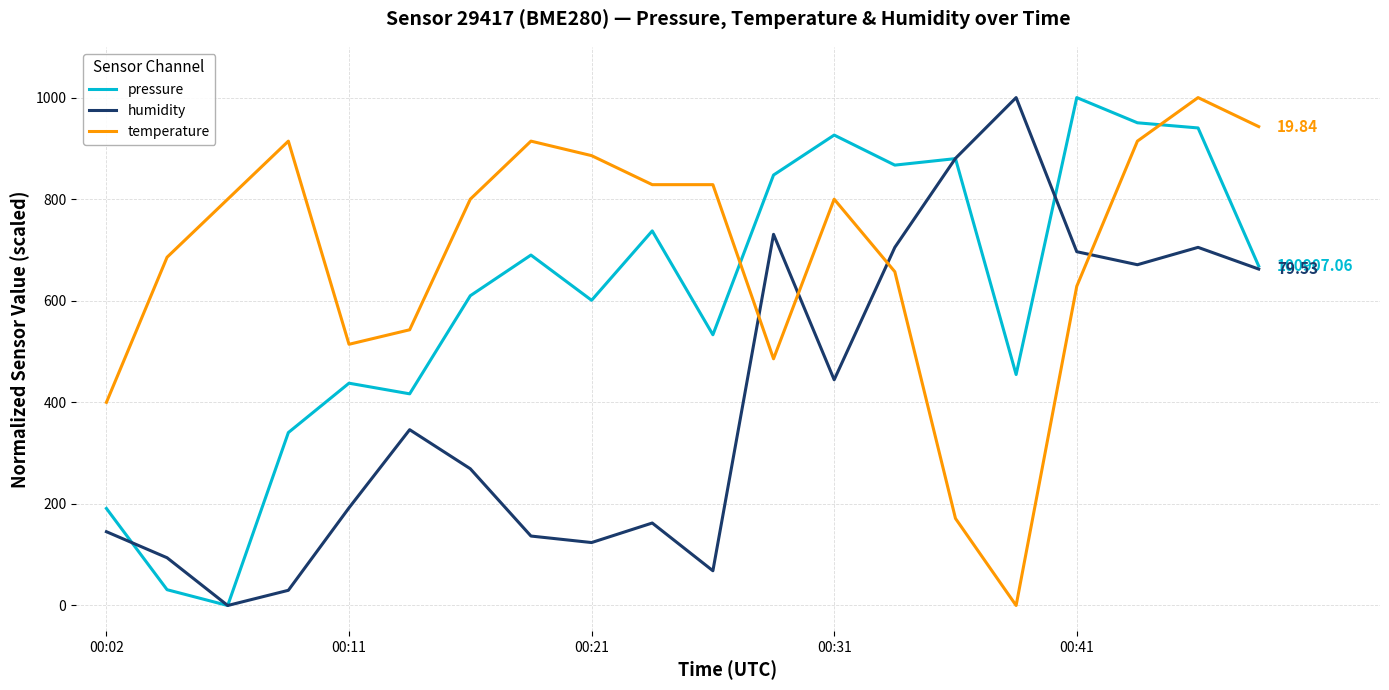

How many times do temperature and humidity cross each other?

4